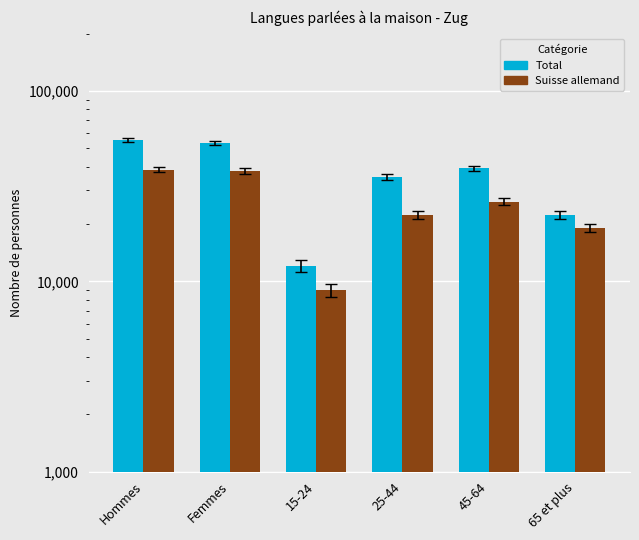

How many data points in Total are above 39156?

2